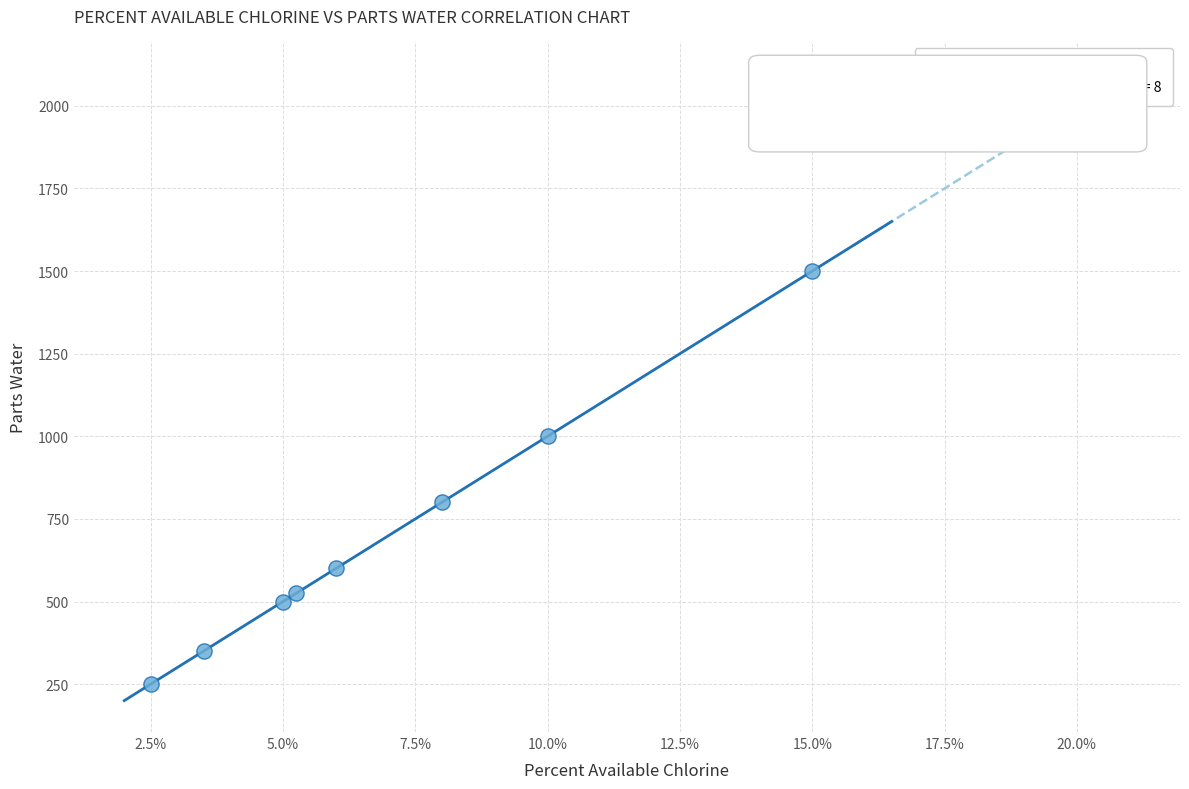

What Y value in the scatter plot is closest to 875?

800